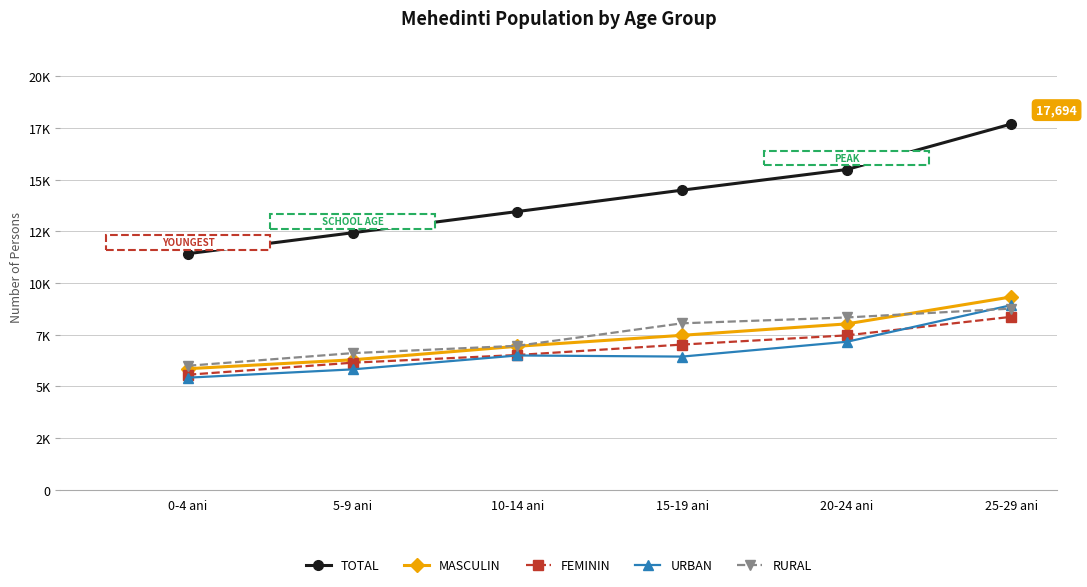

True or false: RURAL and TOTAL cross at least once.

False